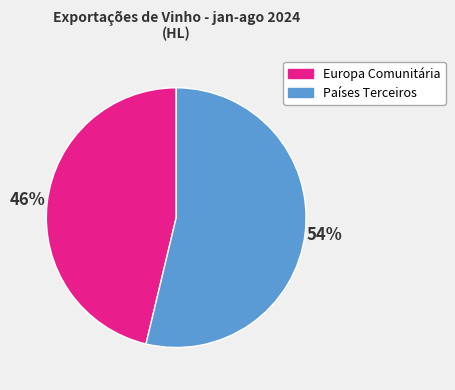

Approximately how many times larger is the value at Países Terceiros compared to Europa Comunitária?

1.2